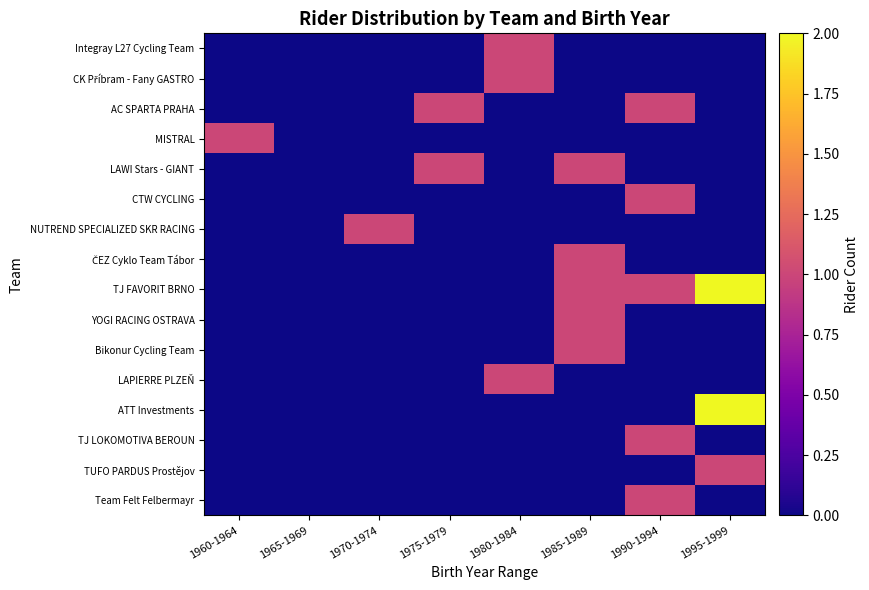

Which series changed the most between 1960-1964 and 1995-1999?

TJ FAVORIT BRNO